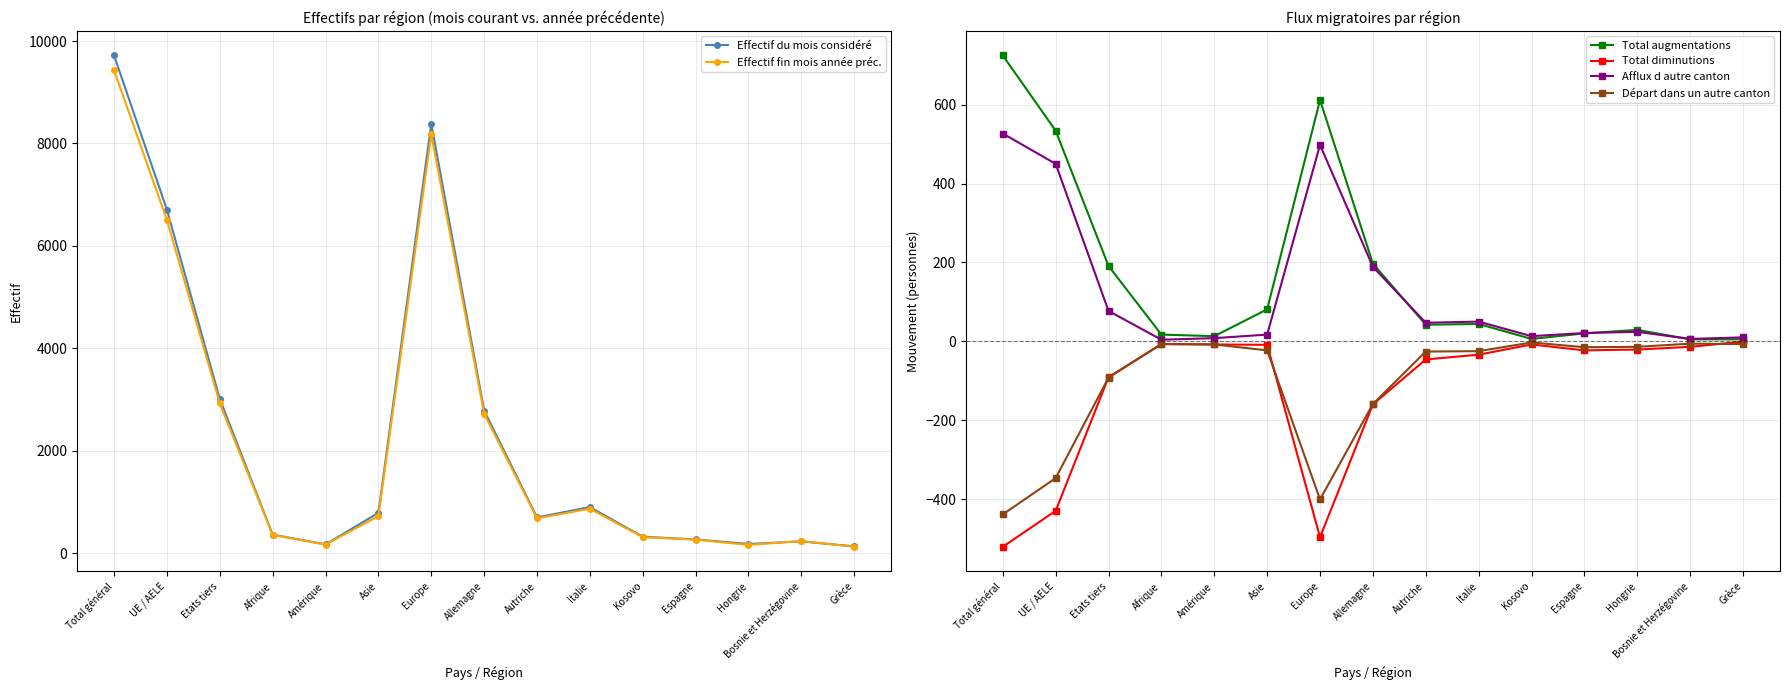

At which category is the sum across all series the highest?

Total général